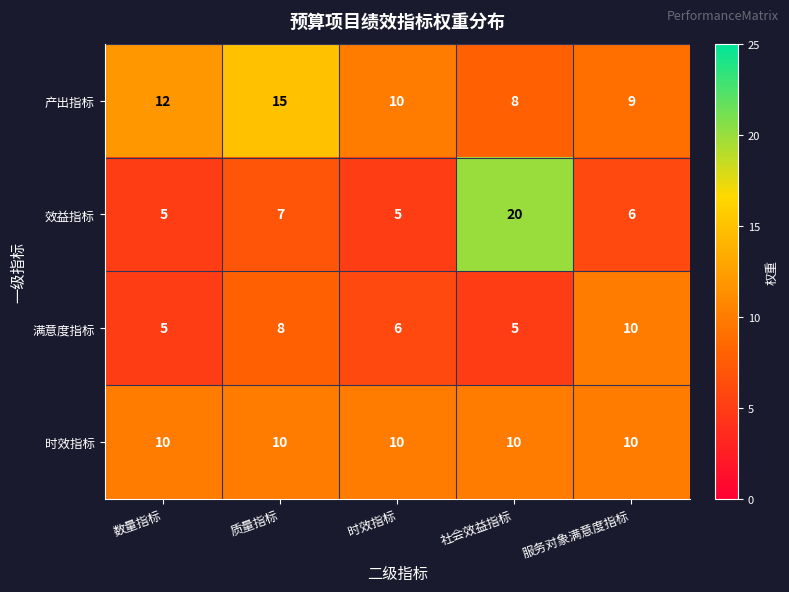

Rank the series by their average value, from highest to lowest.

产出指标, 时效指标, 效益指标, 满意度指标